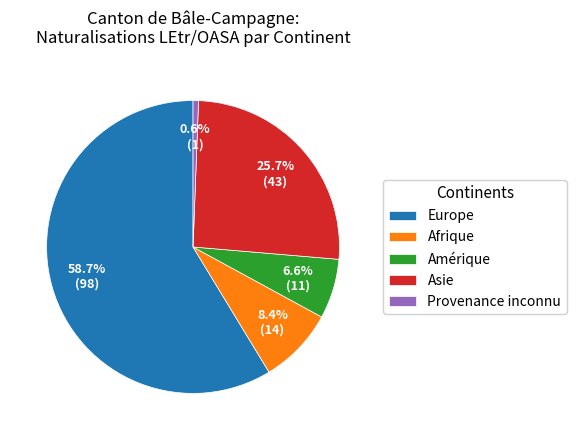

Approximately how many times larger is the value at Europe compared to Amérique?

8.9